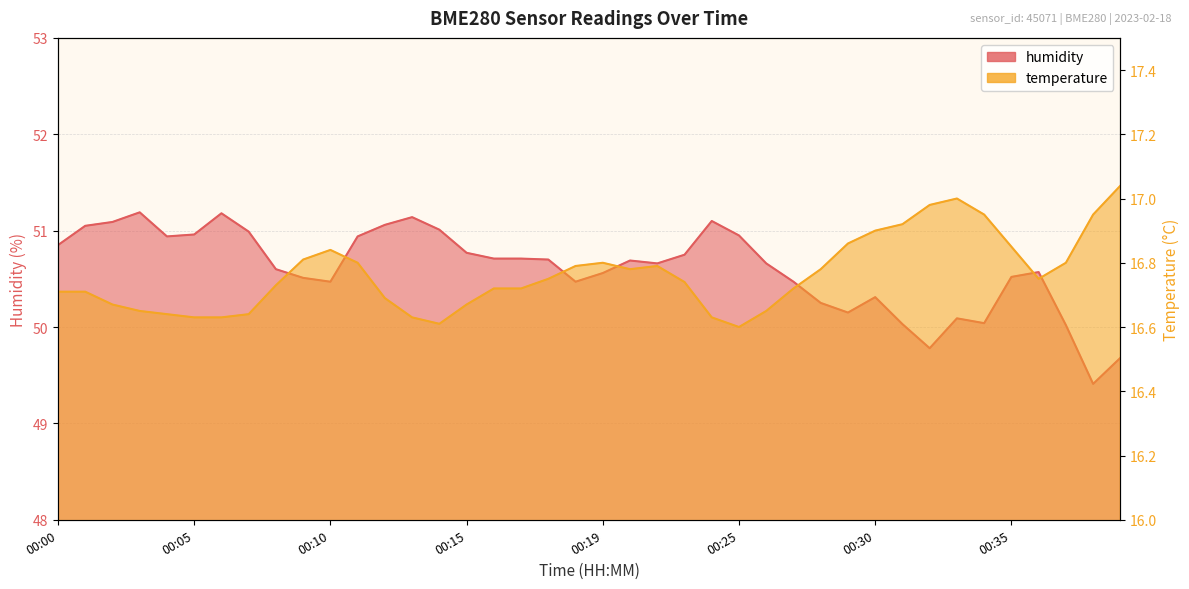

What is the total value across all series at 00:08?

67.3